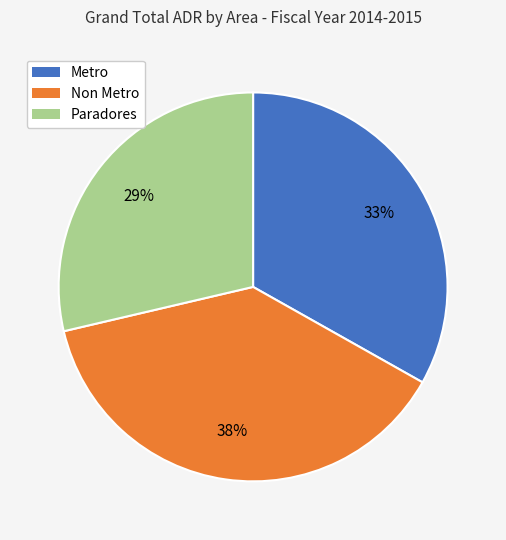

Does any single category account for the majority?

No